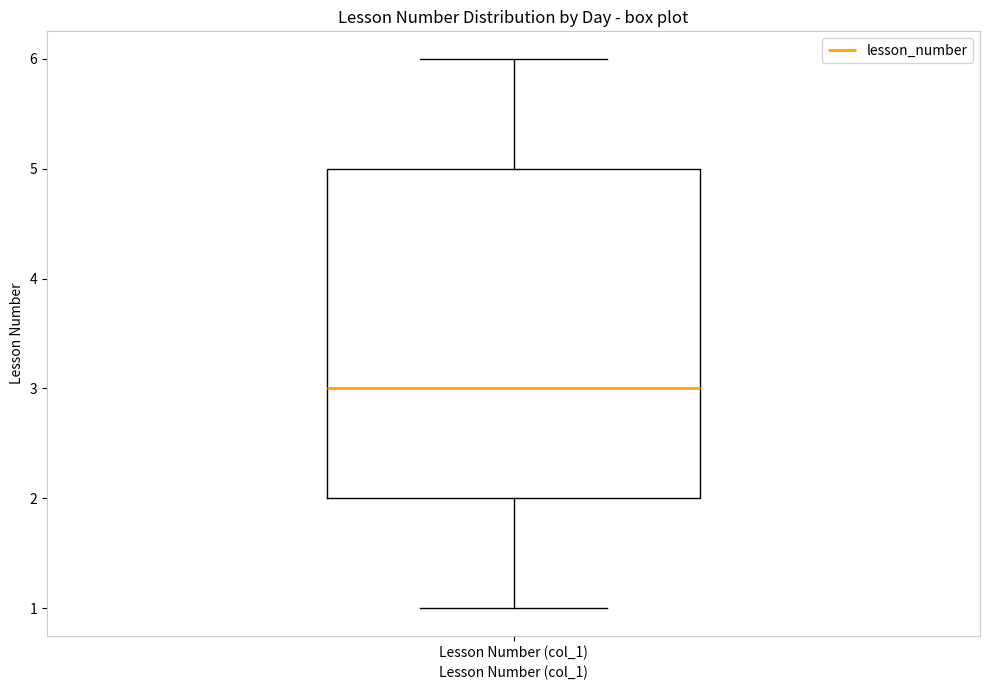

Where does the upper whisker of the box for Lesson Number (col_1) end on the y-axis? The values are not printed on the chart, so give them approximately, as read against the axis.

6